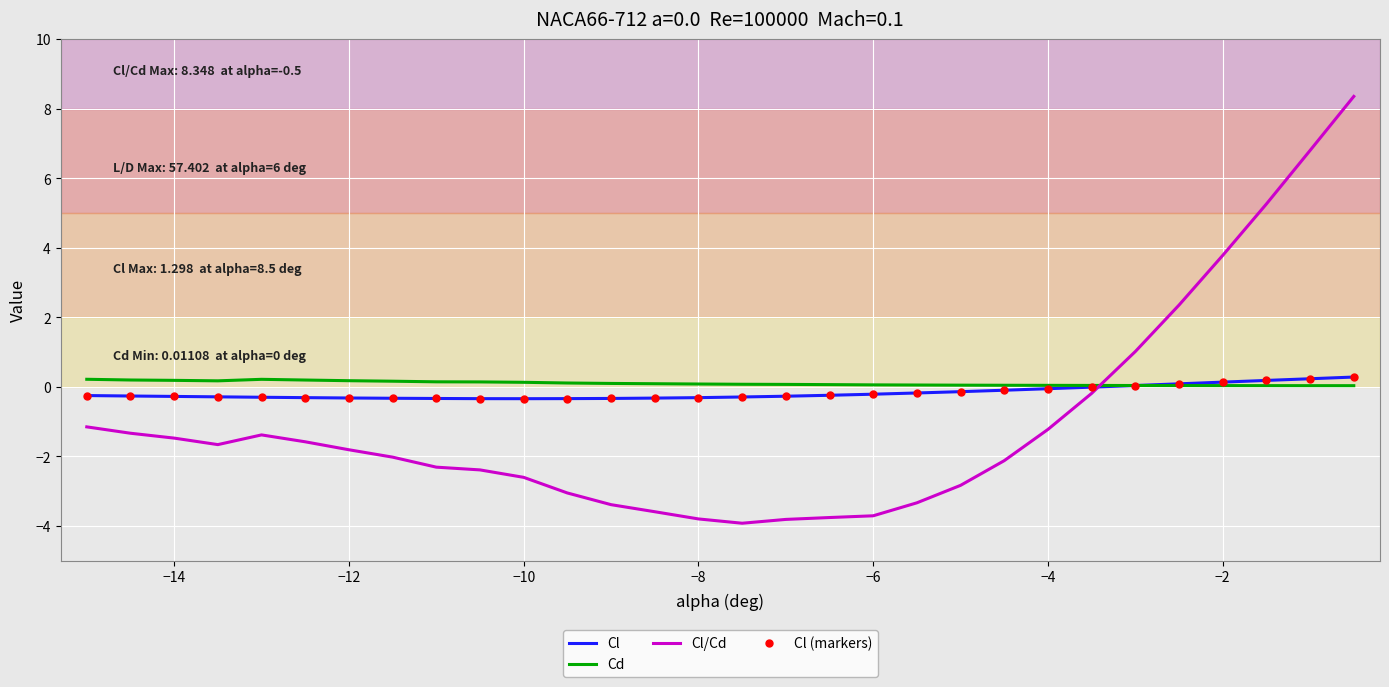

Which series has the largest total across all categories?

Cd